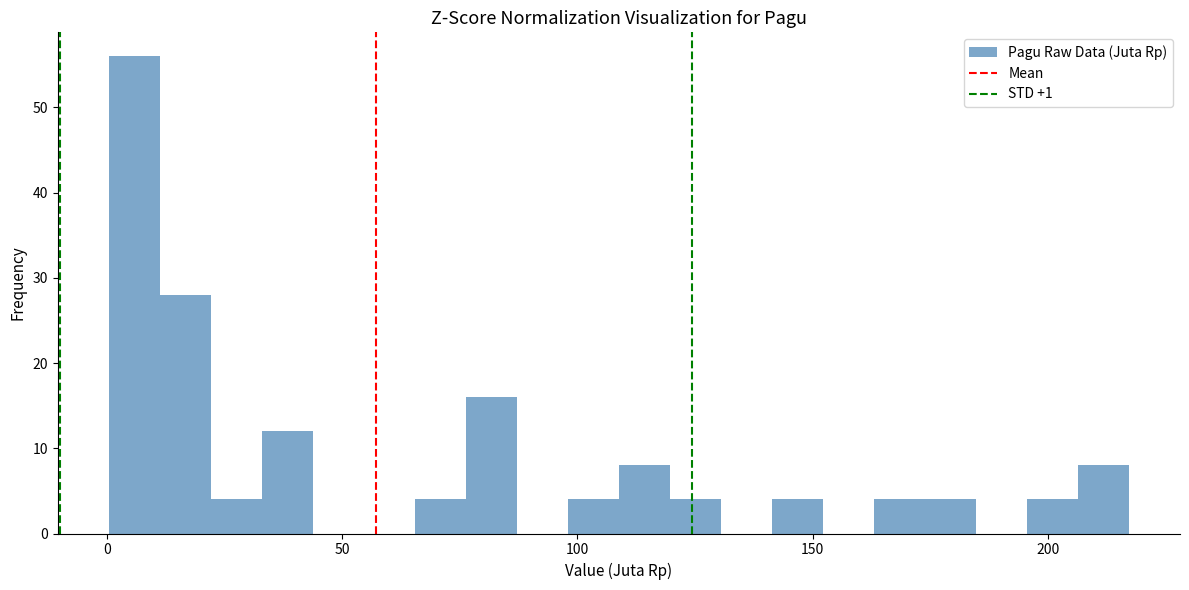

Around what value on the x-axis is the tallest bar? Give the approximate position of its centre, as read against the axis.

5